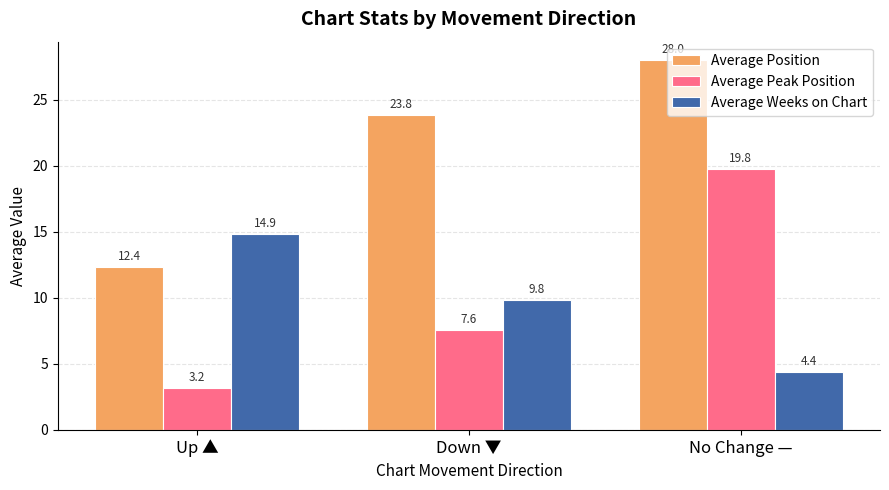

List the labels in order of Average Peak Position value, largest first.

No Change —, Down ▼, Up ▲